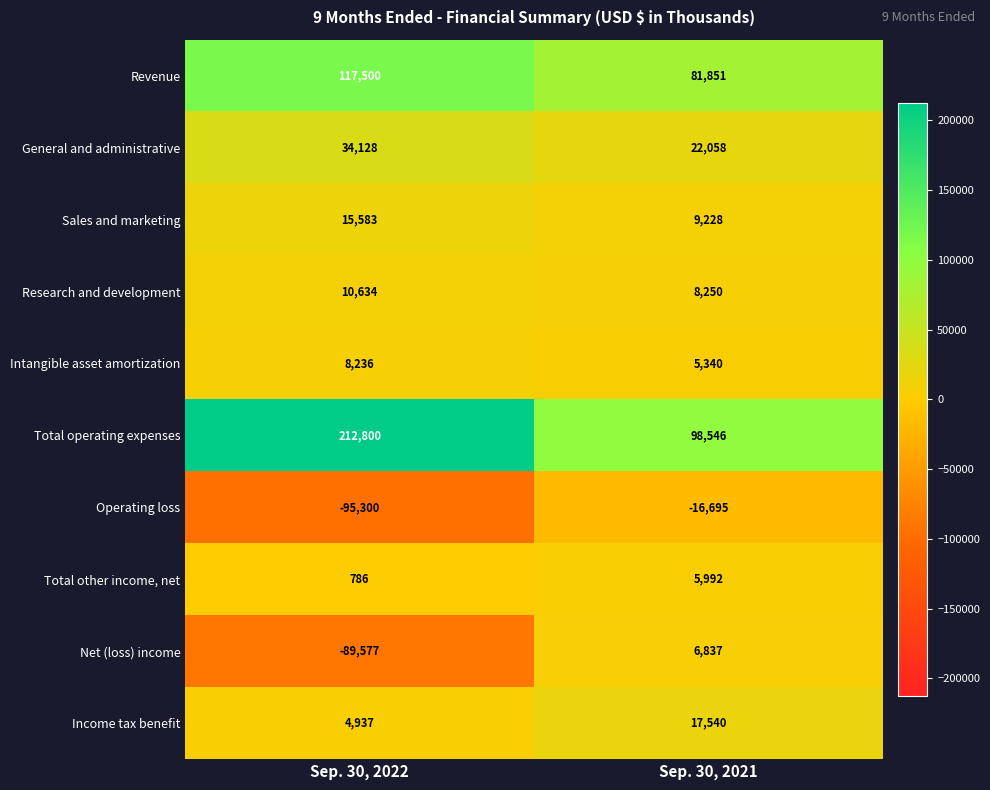

What is the difference between the maximum and minimum values in the Total operating expenses series?

114254